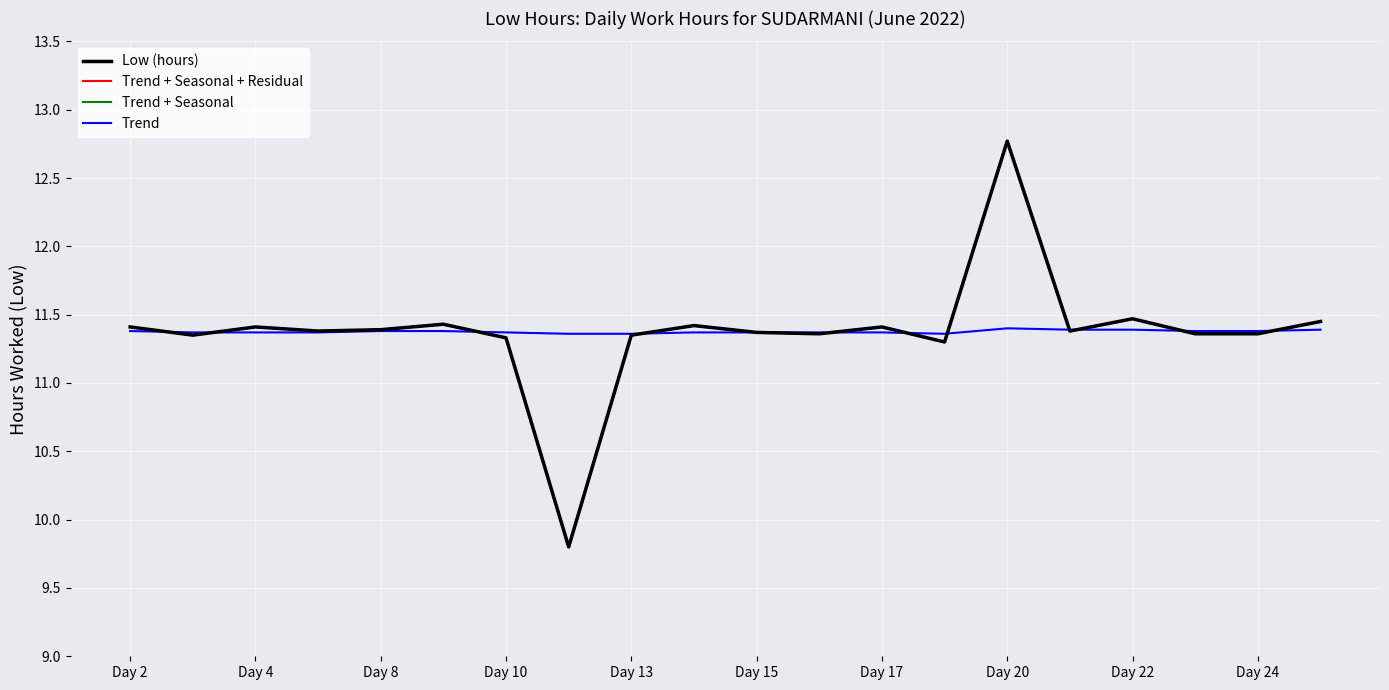

At which label does Trend + Seasonal first exceed 11?

Day 2